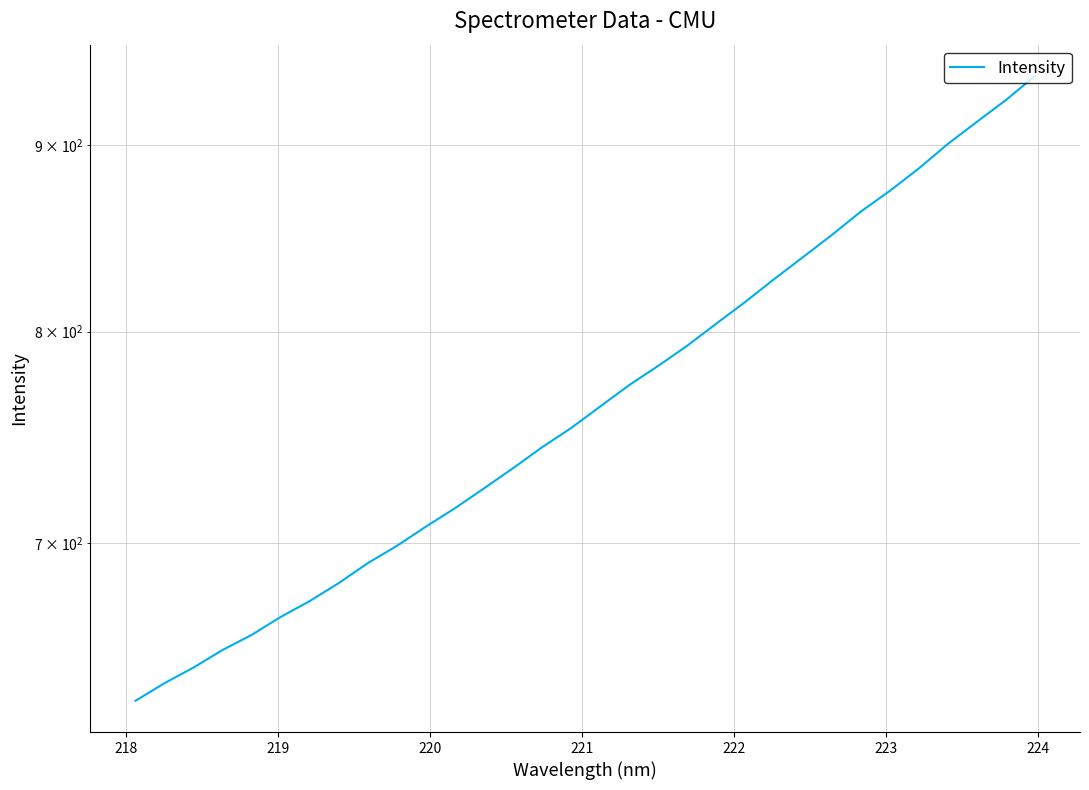

How many data points does each series have?

32